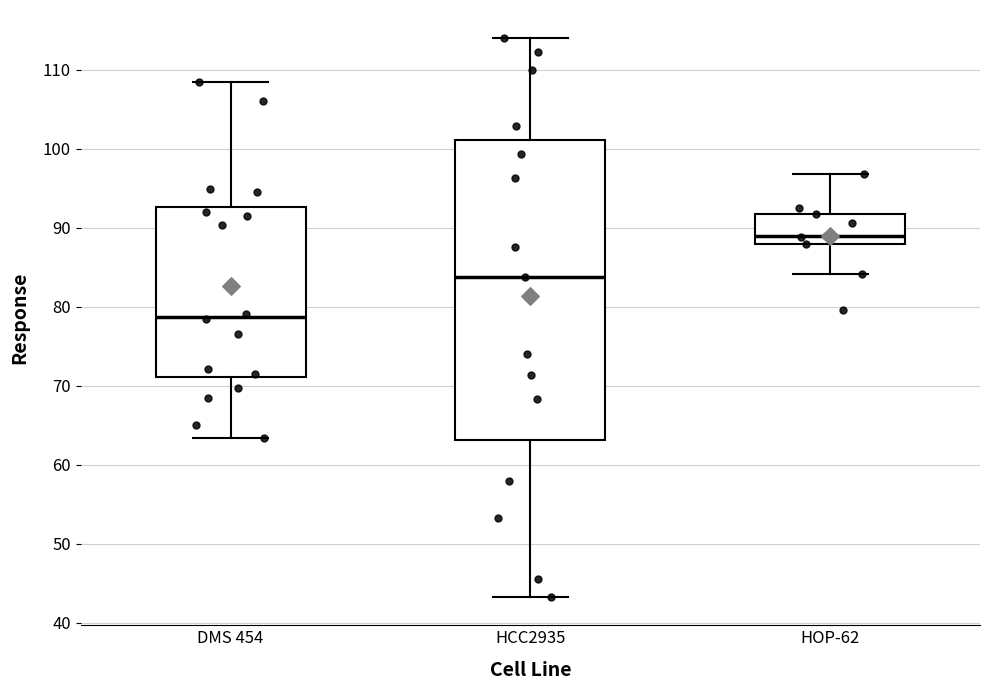

Which box is the tallest, from its lower edge to its upper edge?

HCC2935